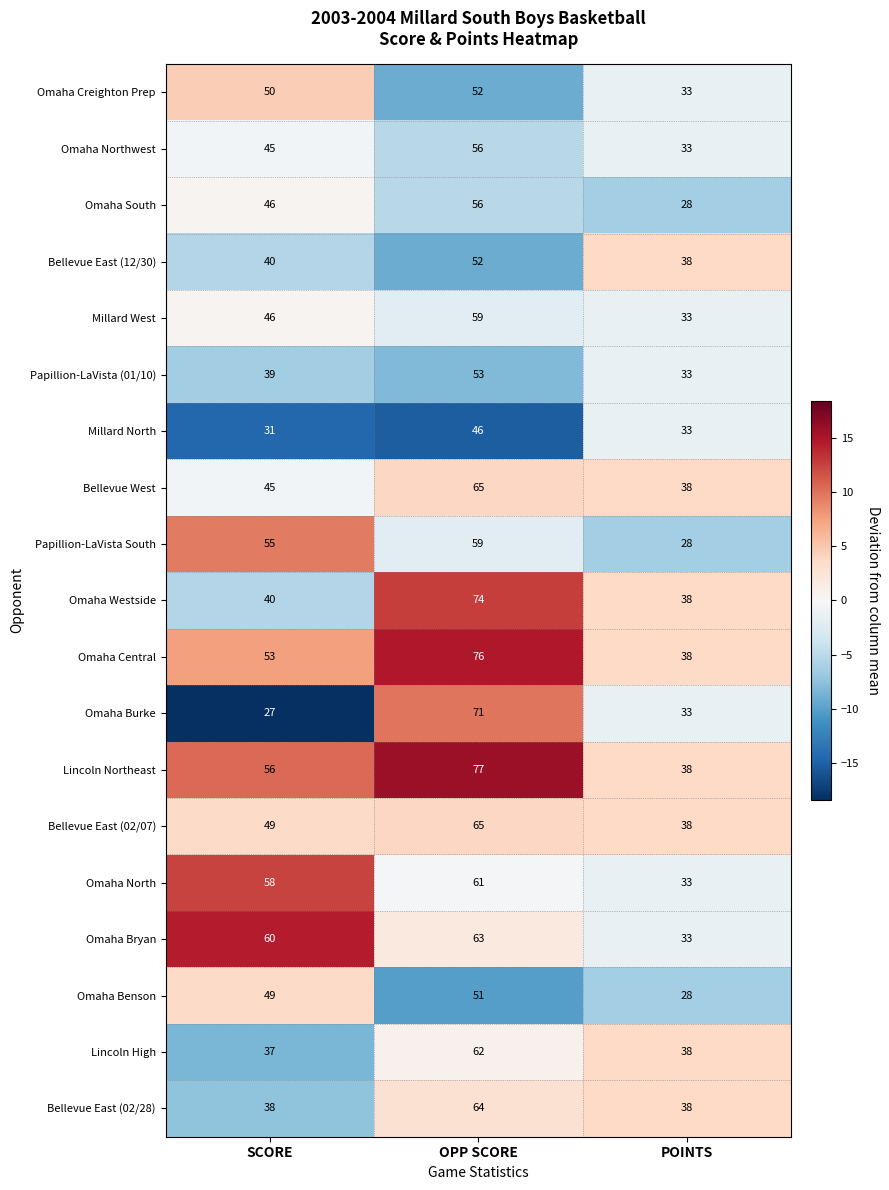

The Omaha Central series shows 44 at OPP SCORE. True or false?

False